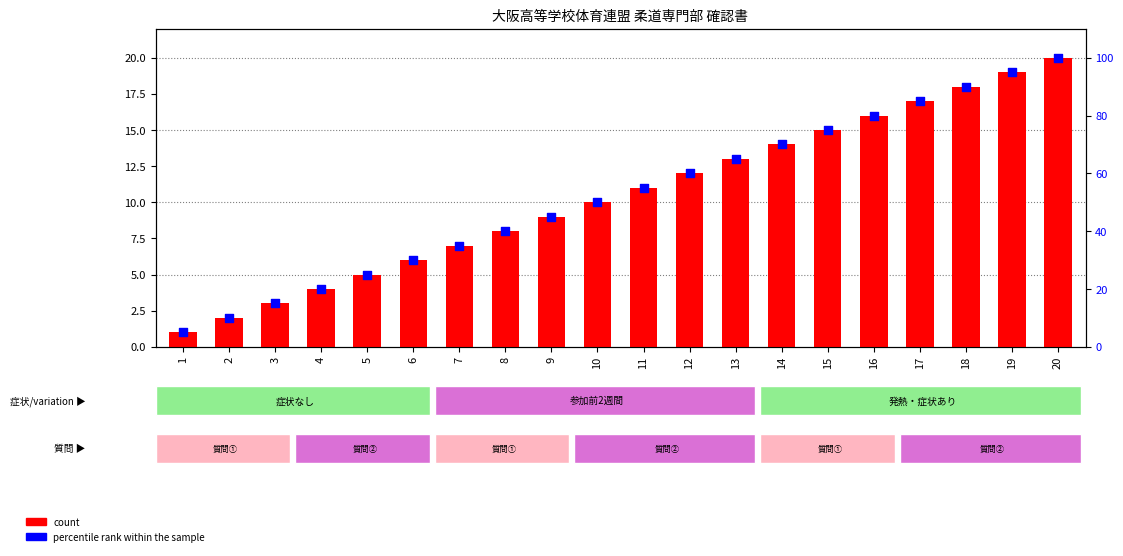

What is the total value across all series at 11?

66